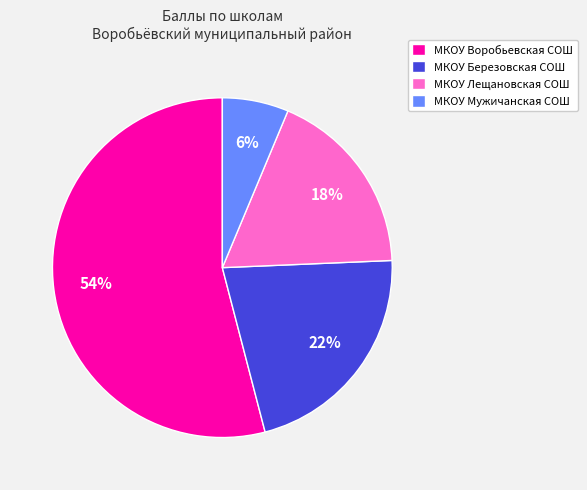

True or false: МКОУ Воробьевская СОШ accounts for 45% of the total.

False